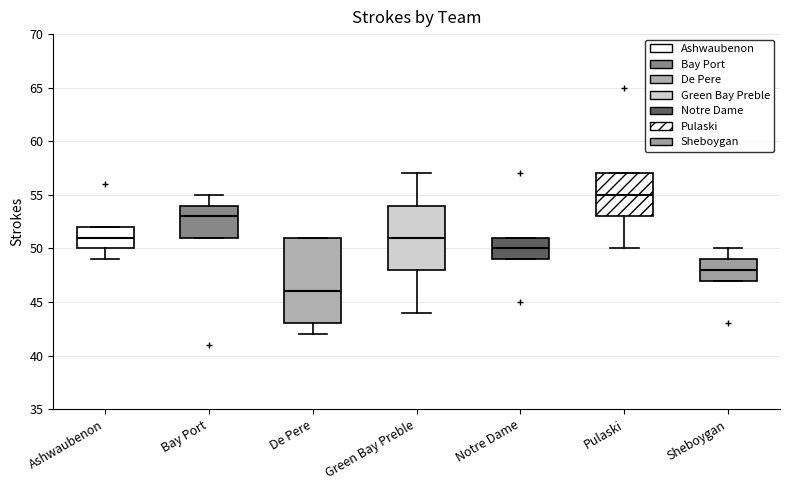

Which box is the tallest, from its lower edge to its upper edge?

De Pere